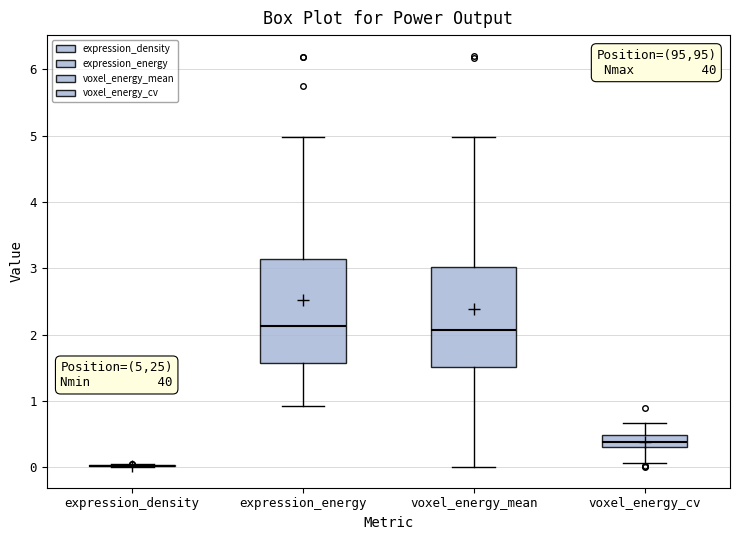

Reading left to right, transcribe this box plot: for each box, give where its median line is, the range the box spans, and where its two whiskers end, as read against the y-axis. The values are not printed on the chart, so give them approximately, as read against the axis.

expression_density: box collapsed to a line at 0.0, whiskers 0.0 to 0.0
expression_energy: median 2.1, box 1.6 to 3.1, whiskers 0.9 to 5.0
voxel_energy_mean: median 2.1, box 1.5 to 3.0, whiskers 0.0 to 5.0
voxel_energy_cv: median 0.4, box 0.3 to 0.5, whiskers 0.1 to 0.7